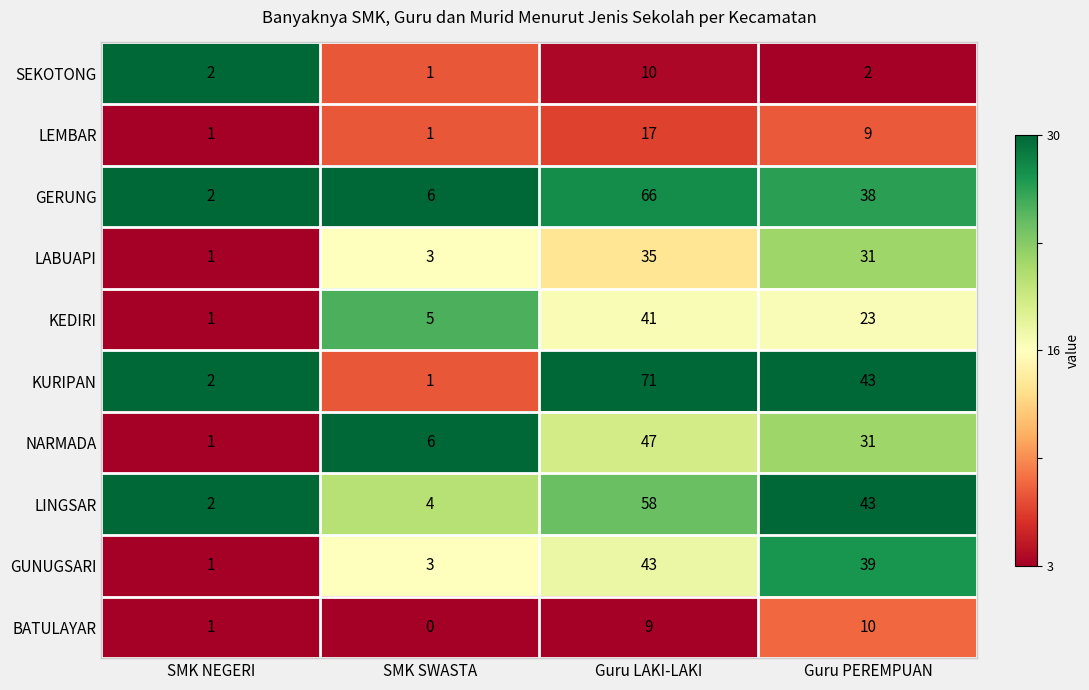

Is the value of NARMADA at Guru LAKI-LAKI greater than the value of SEKOTONG at Guru LAKI-LAKI?

Yes